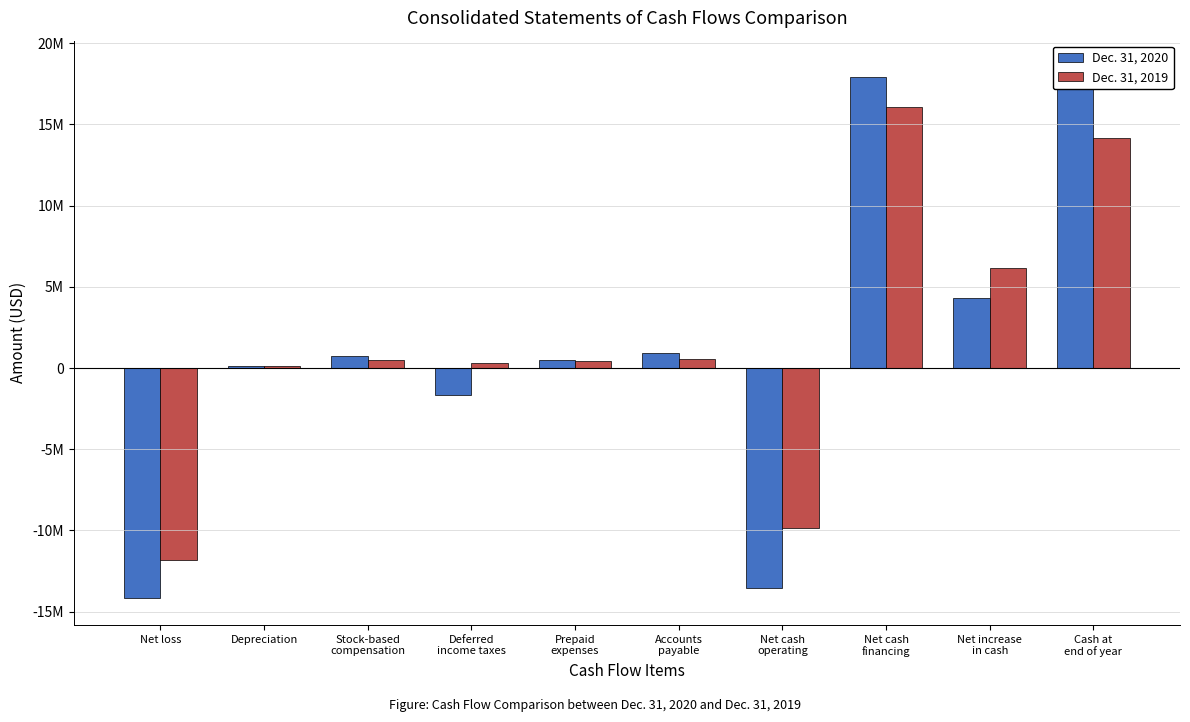

What is the label of the 8th bar from the left?

Net cash
financing